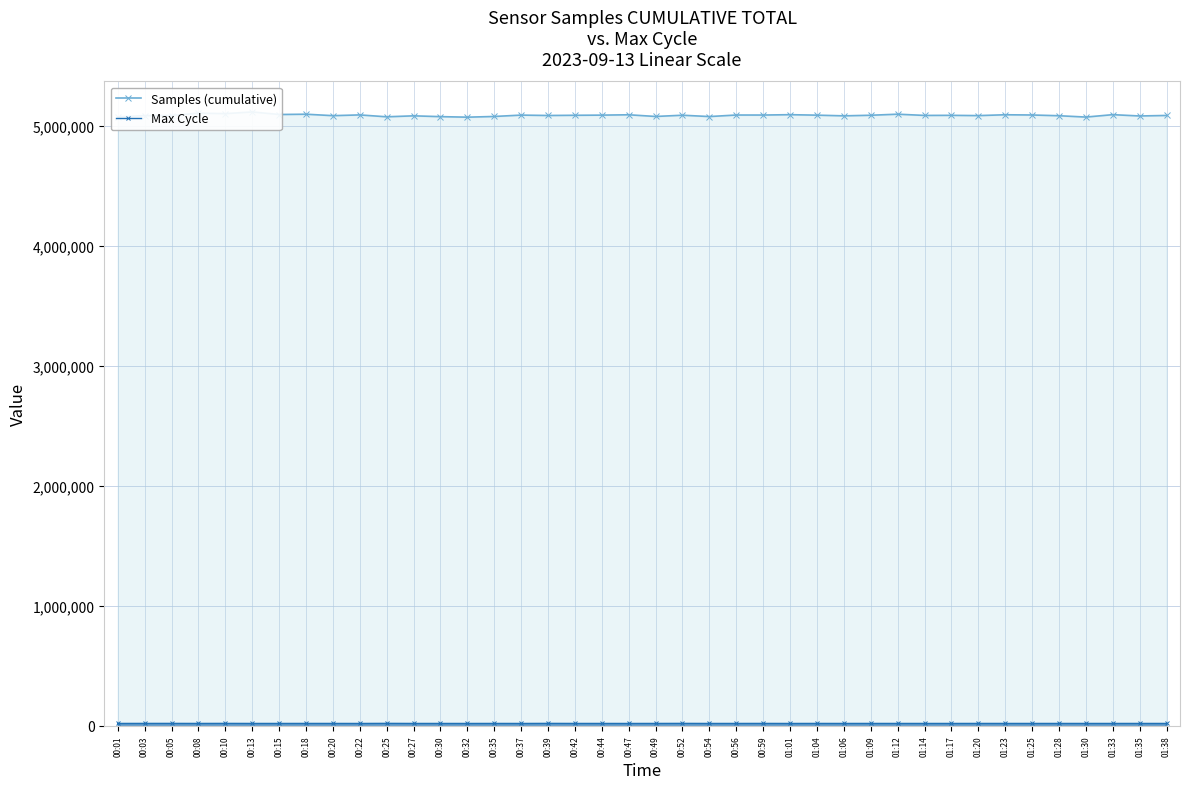

How many interior local peaks does the Samples (cumulative) series have?

14